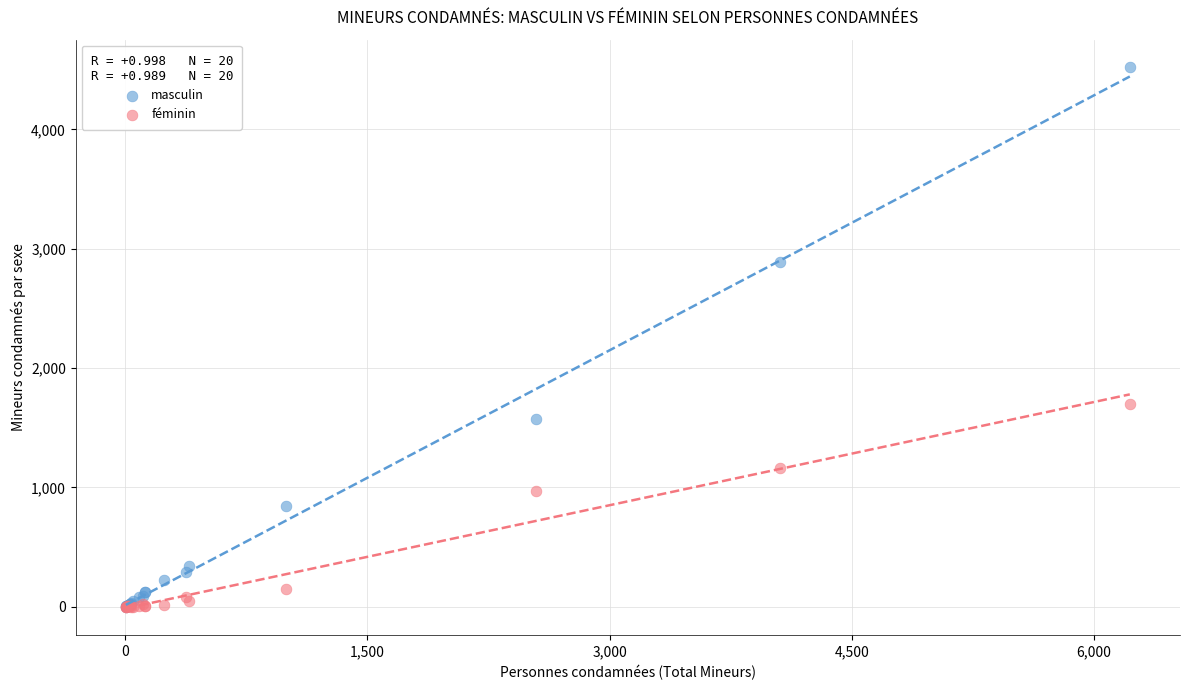

Across all series, what Y value is closest to 2262?

1698